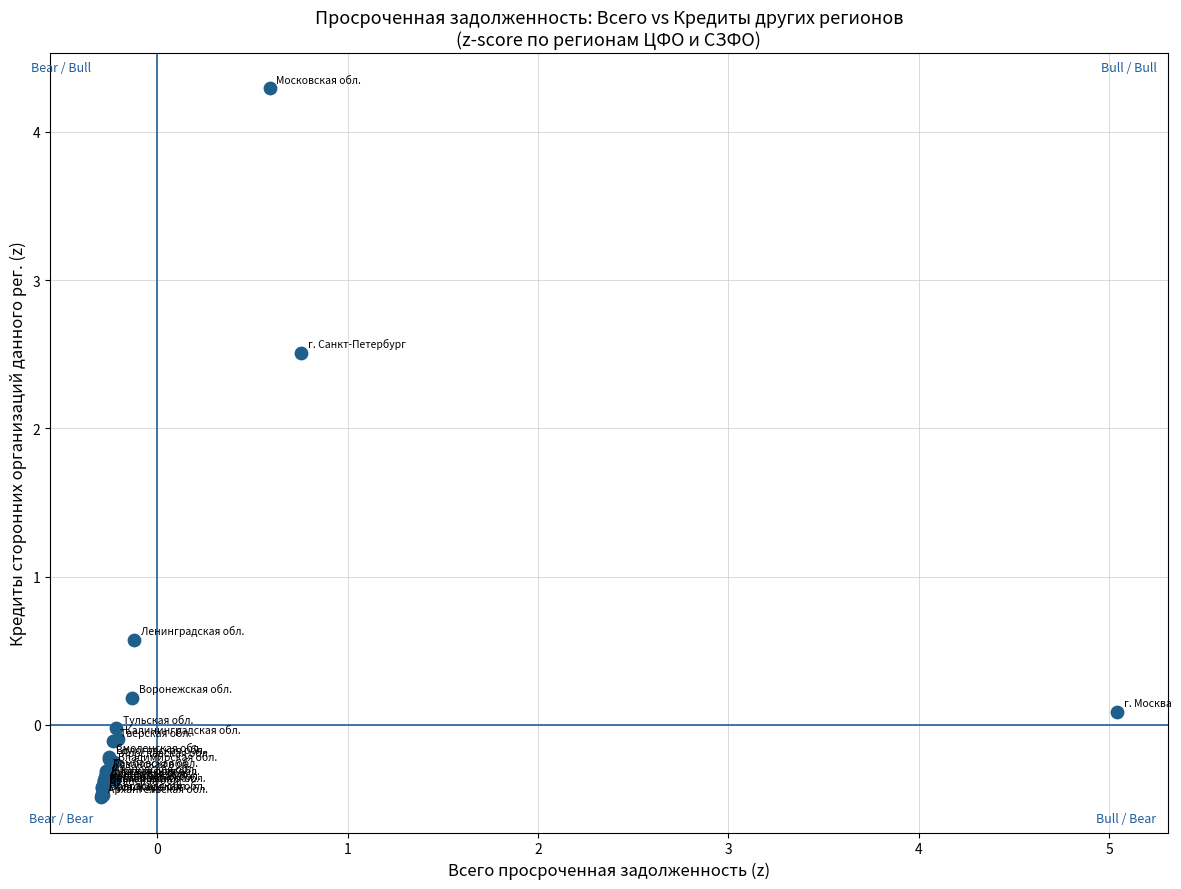

What Y value in the scatter plot is closest to 1?

0.6